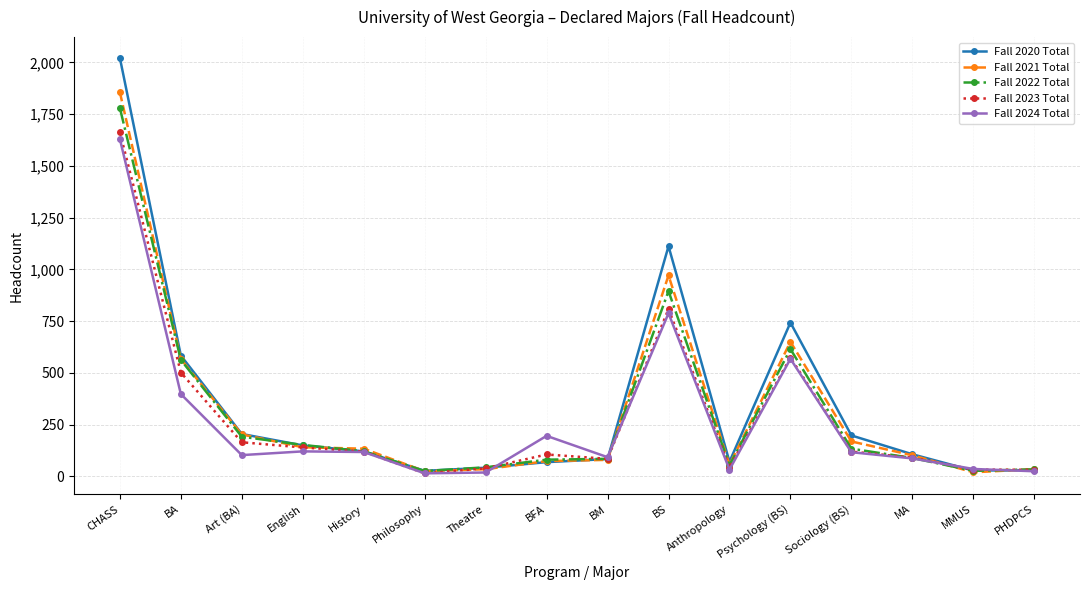

How many lines are shown in the chart?

5